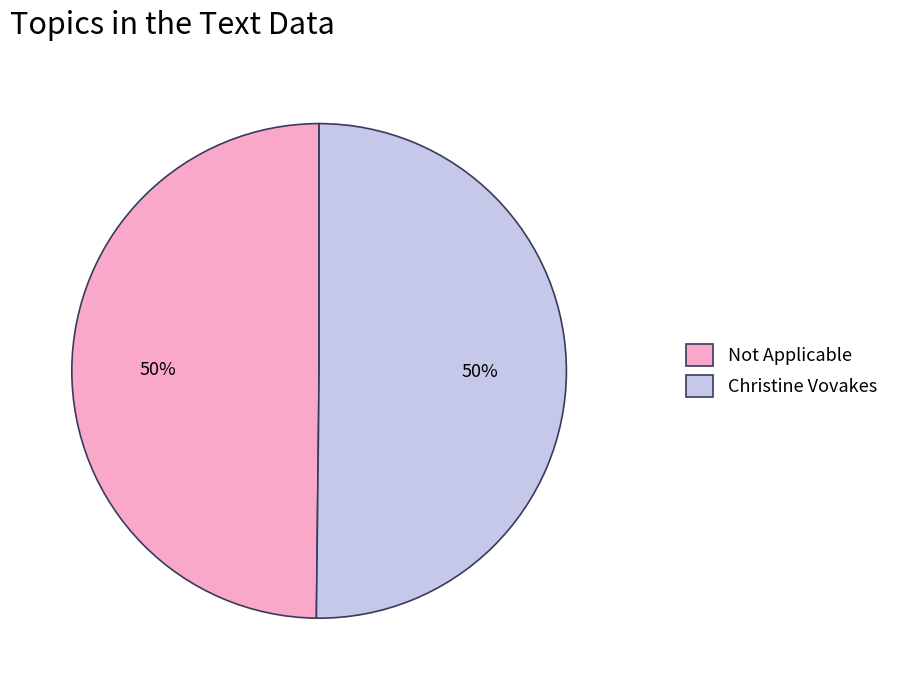

True or false: Christine Vovakes accounts for 50% of the total.

True